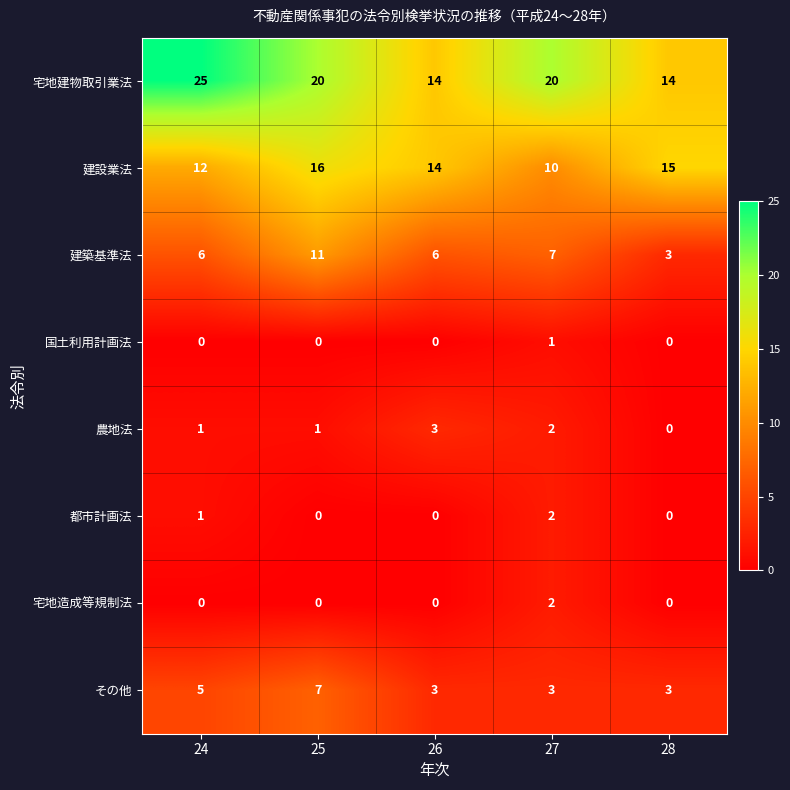

Between 25 and 28, which series saw the biggest shift?

建築基準法